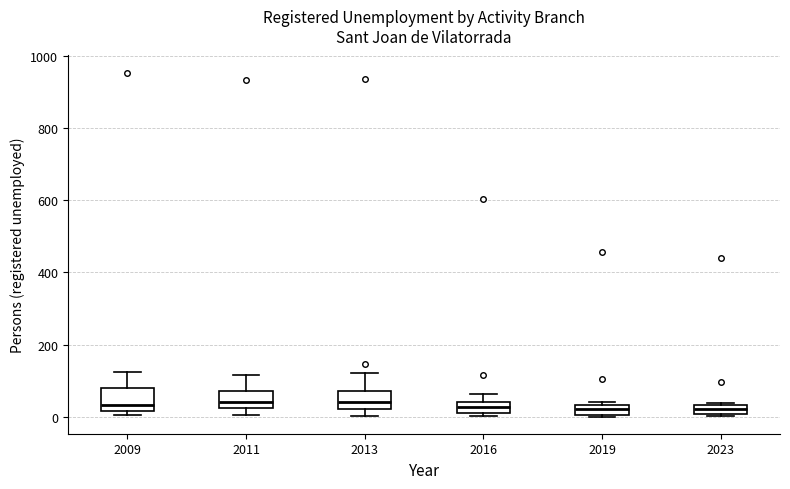

Where does the median line of the box at x = 2011 sit on the y-axis? The values are not printed on the chart, so give them approximately, as read against the axis.

40